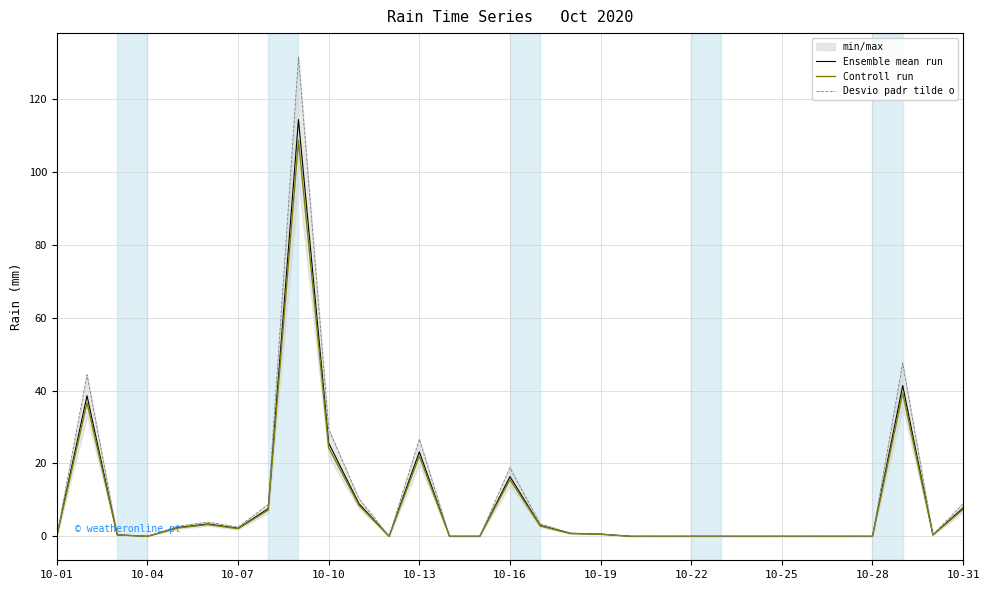

What is the difference between the second highest and second lowest values in the Desvio padr tilde o series?

47.6